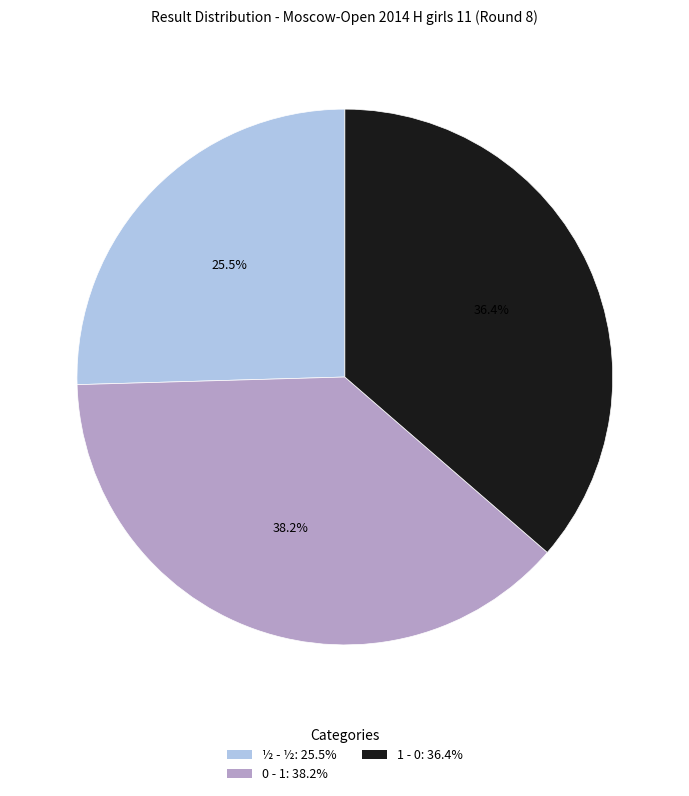

How many slices are in this pie chart?

3